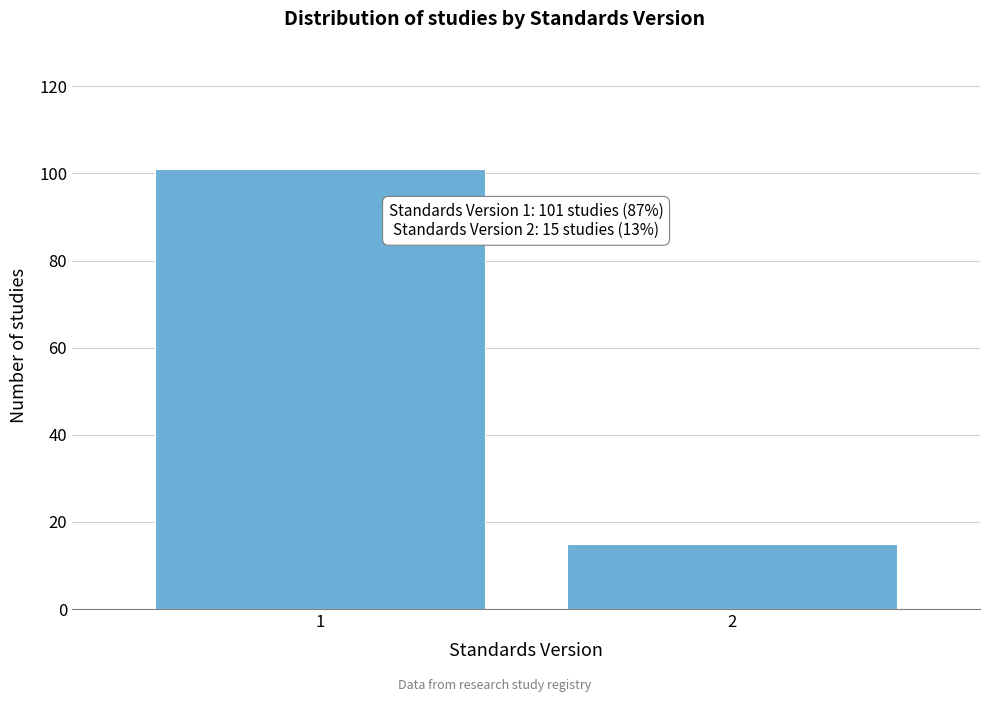

Reading right to left, transcribe all the data shown in this chart.

2=15	1=101